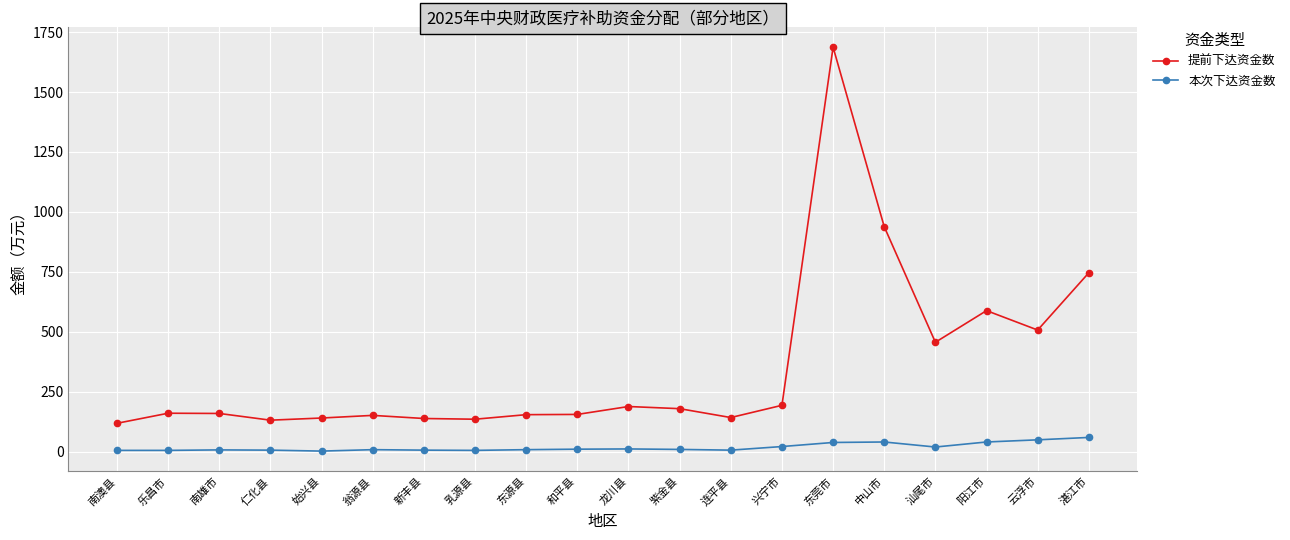

Between 始兴县 and 阳江市, which series saw the biggest shift?

提前下达资金数